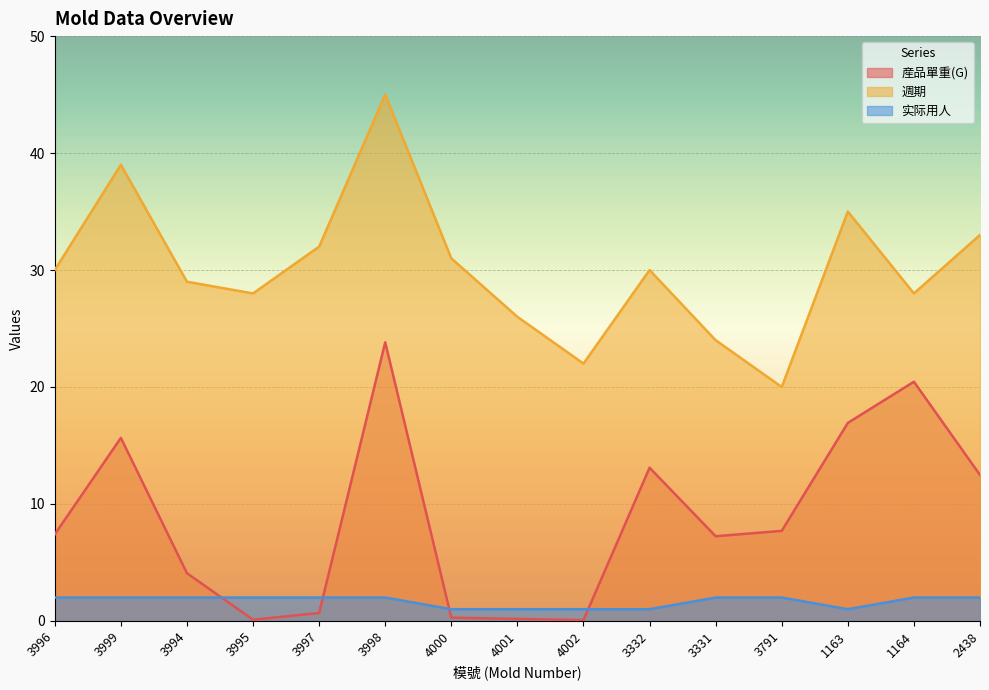

What is the sum of all 週期 values?

452.0